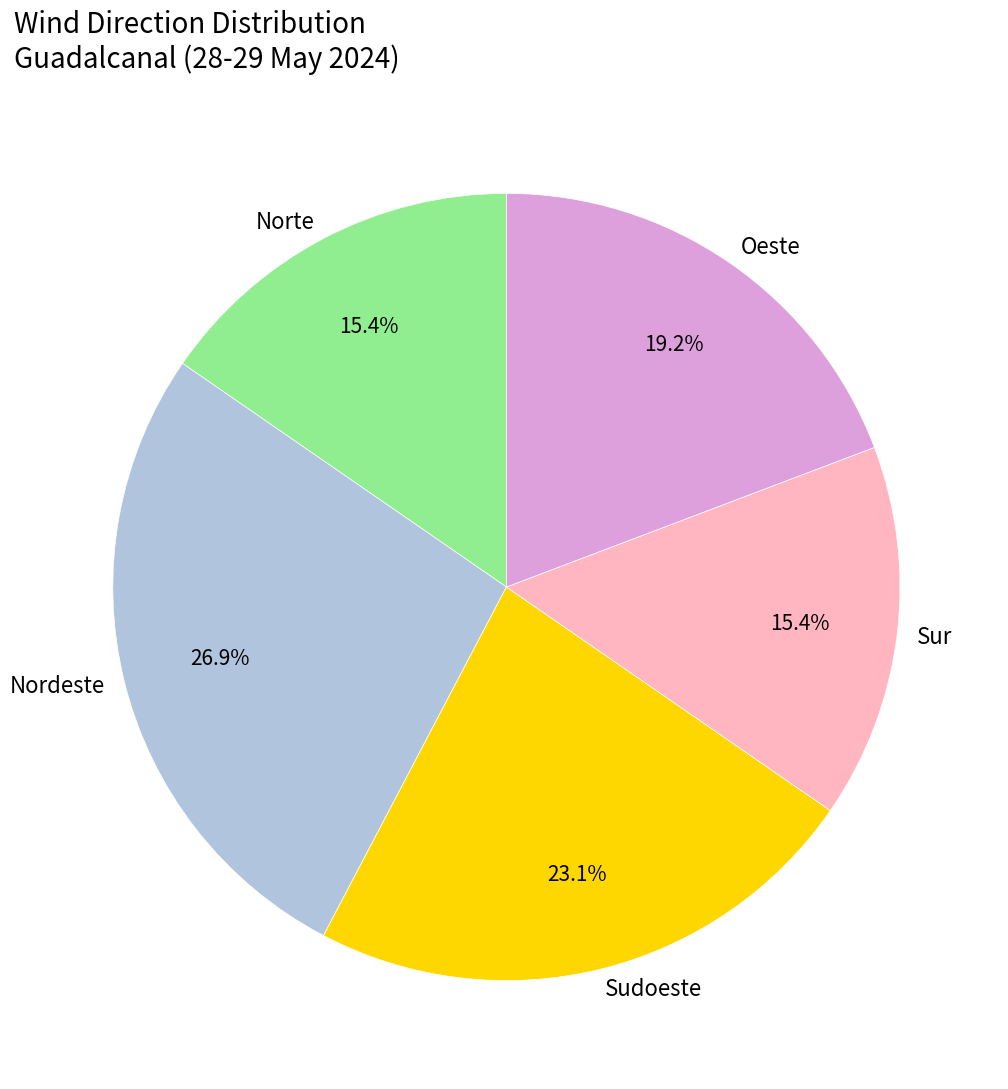

Is there any slice that represents more than half of the pie?

No